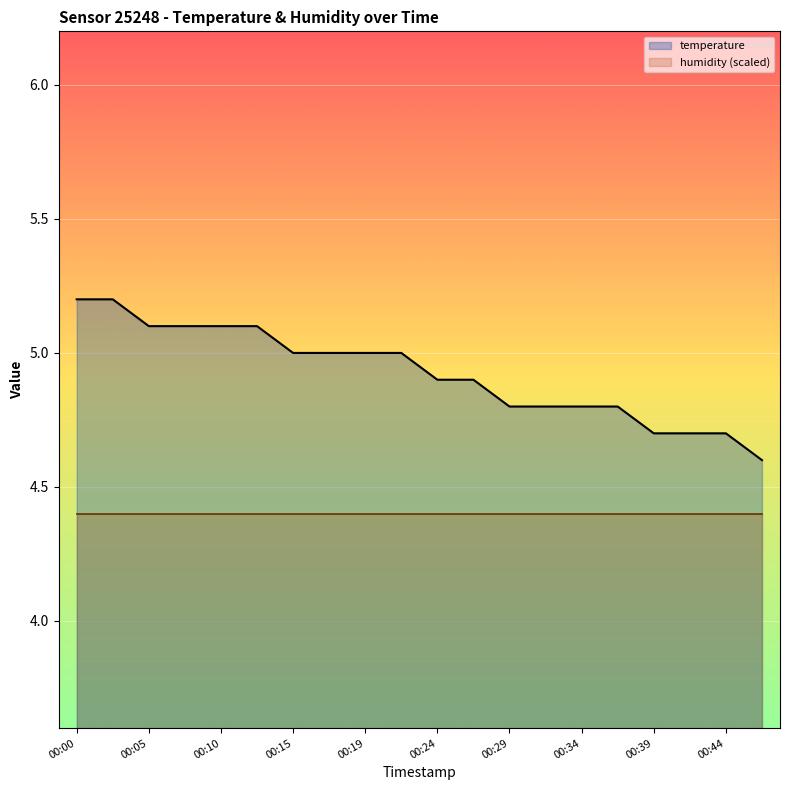

Which category has the lowest value across all series?

00:46